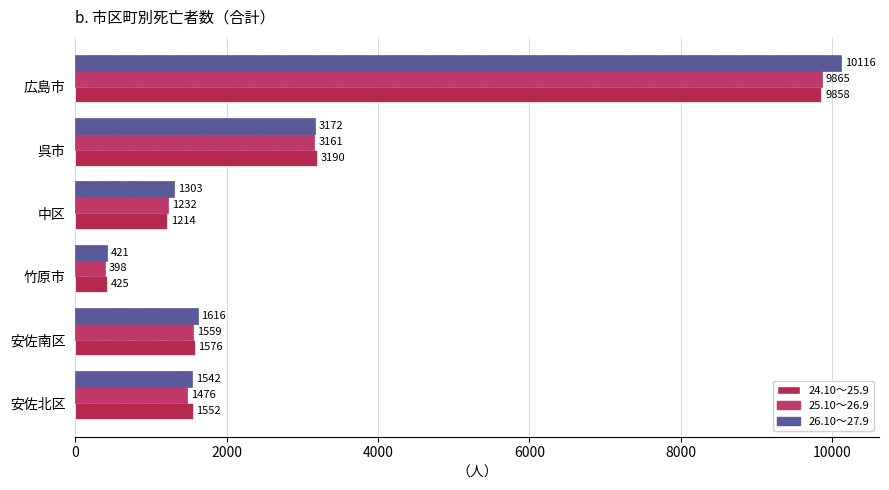

What is the value of the 26.10～27.9 bar at the 5th from the left?

1616